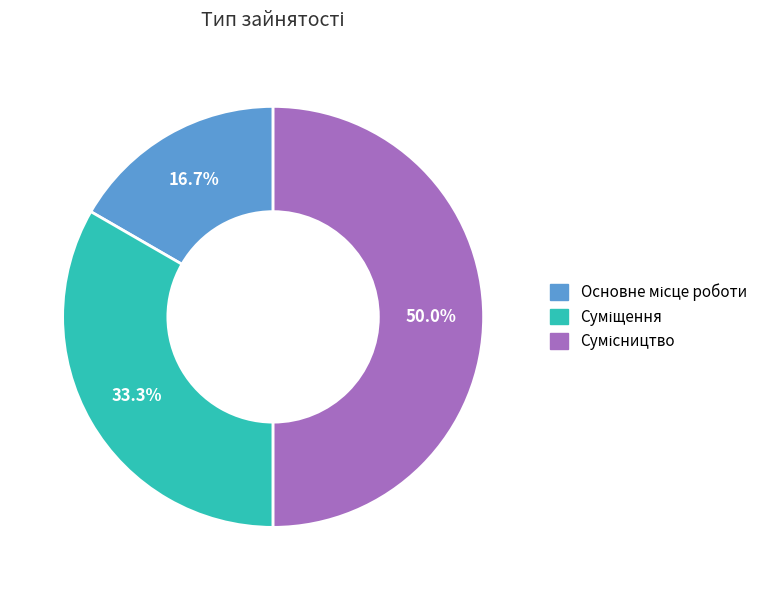

How many slices are in this pie chart?

3